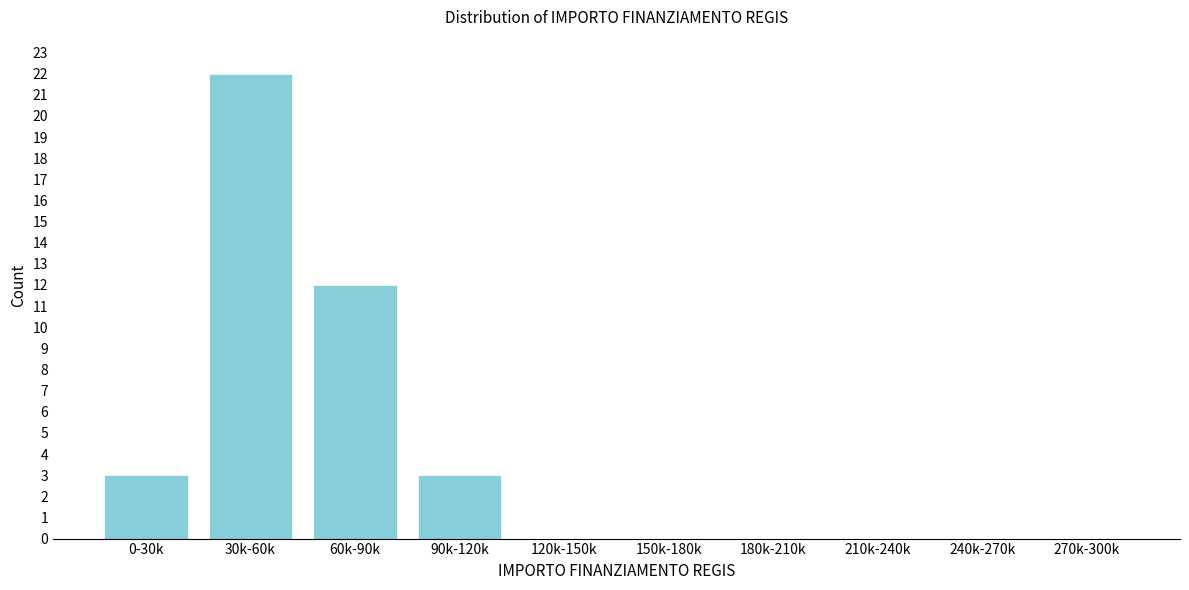

Reading left to right, what are all the values shown in this chart?

0-30k=3	30k-60k=22	60k-90k=12	90k-120k=3	120k-150k=0	150k-180k=0	180k-210k=0	210k-240k=0	240k-270k=0	270k-300k=0